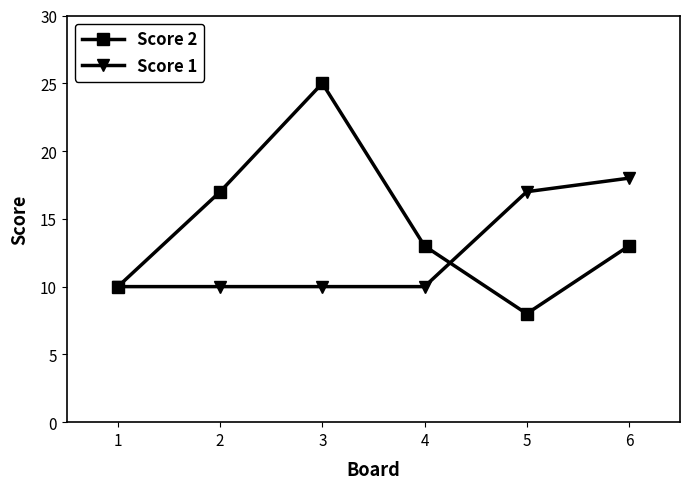

What is the value of the Score 2 point at the 5th from the left?

8